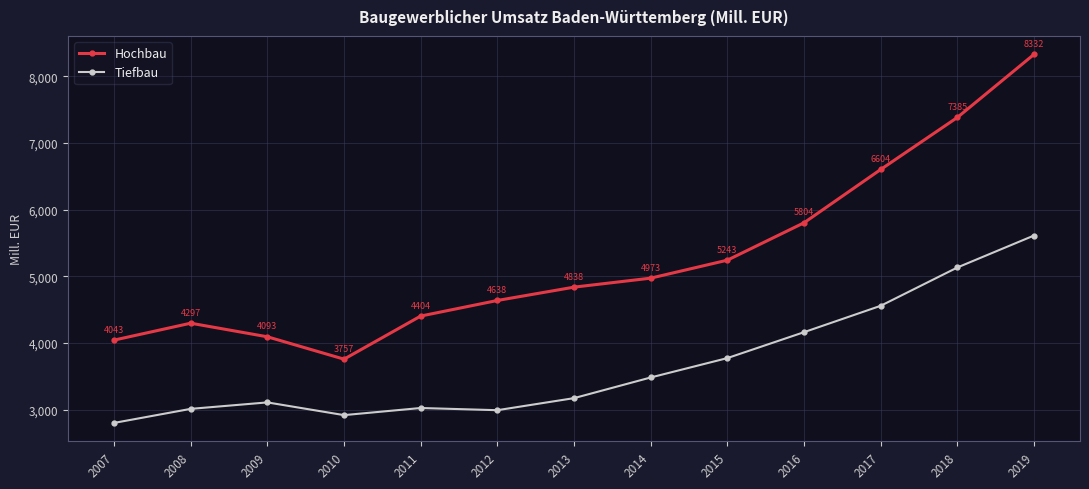

At which category is the sum across all series the highest?

2019